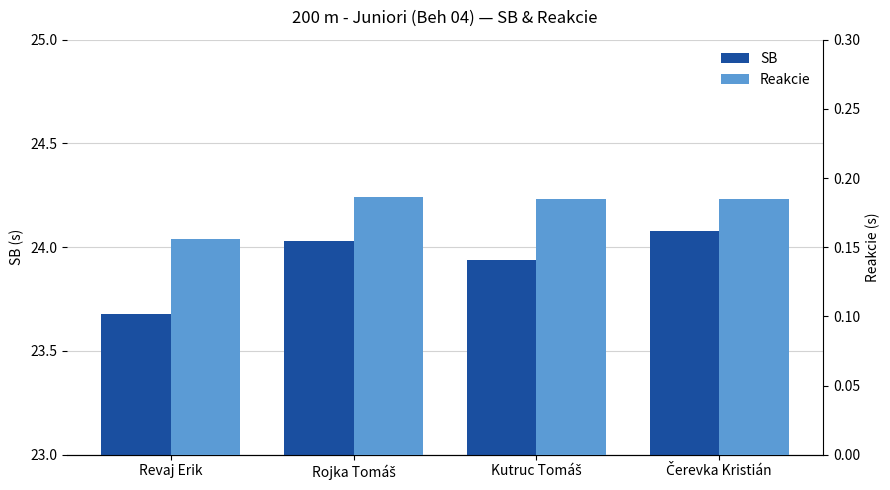

Rank the series at Revaj Erik from highest to lowest value.

SB, Reakcie